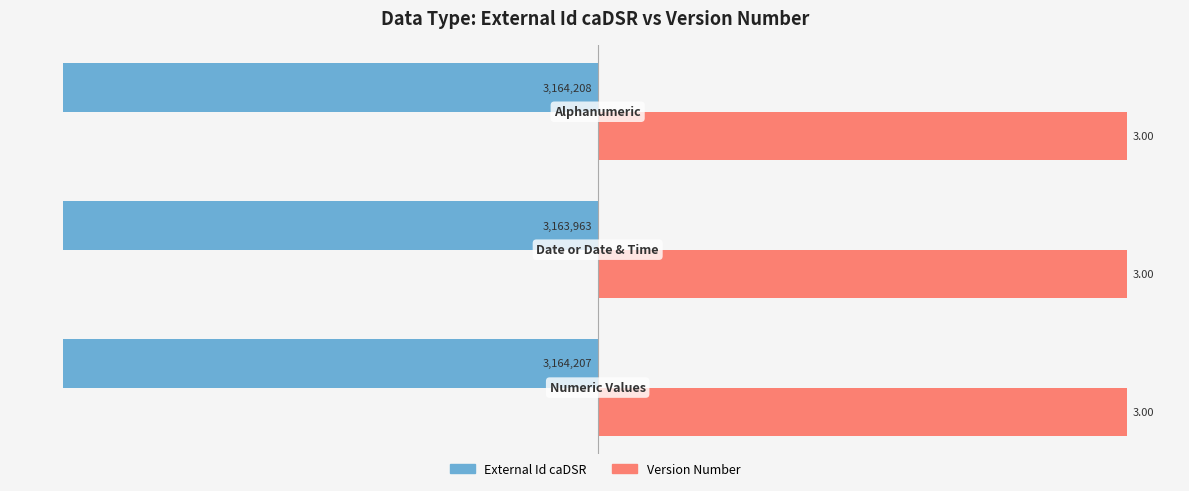

What are all the series names shown in the legend?

External Id caDSR, Version Number